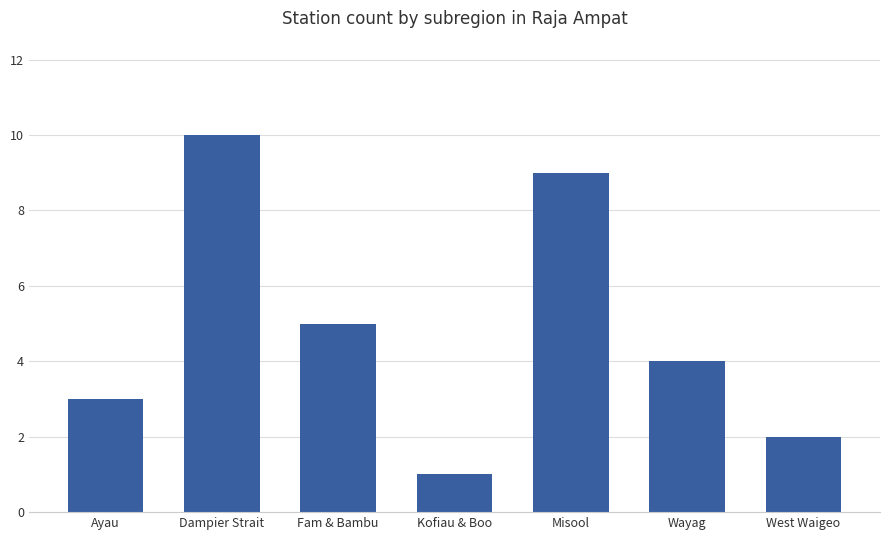

What is the minimum value shown in the chart?

1